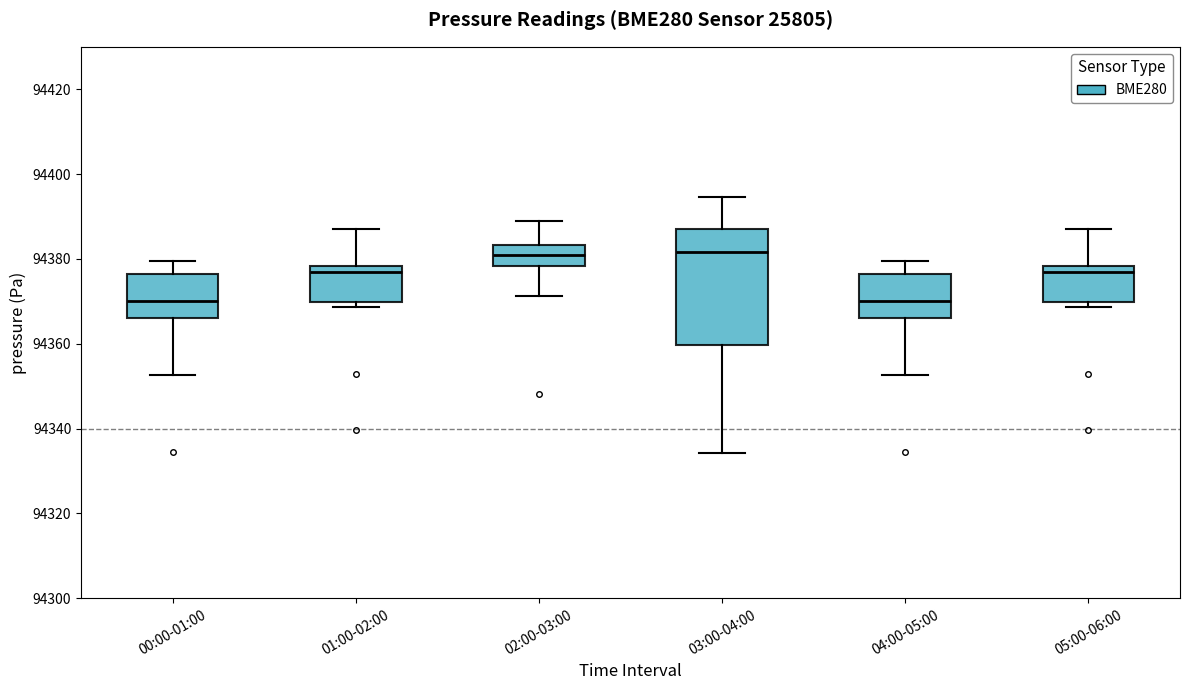

Reading left to right, transcribe this box plot: for each box, give where its median line is, the range the box spans, and where its two whiskers end, as read against the y-axis. The values are not printed on the chart, so give them approximately, as read against the axis.

00:00-01:00: median 94370, box 94366 to 94376, whiskers 94352 to 94380
01:00-02:00: median 94376, box 94370 to 94378, whiskers 94368 to 94388
02:00-03:00: median 94380, box 94378 to 94384, whiskers 94372 to 94388
03:00-04:00: median 94382, box 94360 to 94386, whiskers 94334 to 94394
04:00-05:00: median 94370, box 94366 to 94376, whiskers 94352 to 94380
05:00-06:00: median 94376, box 94370 to 94378, whiskers 94368 to 94388